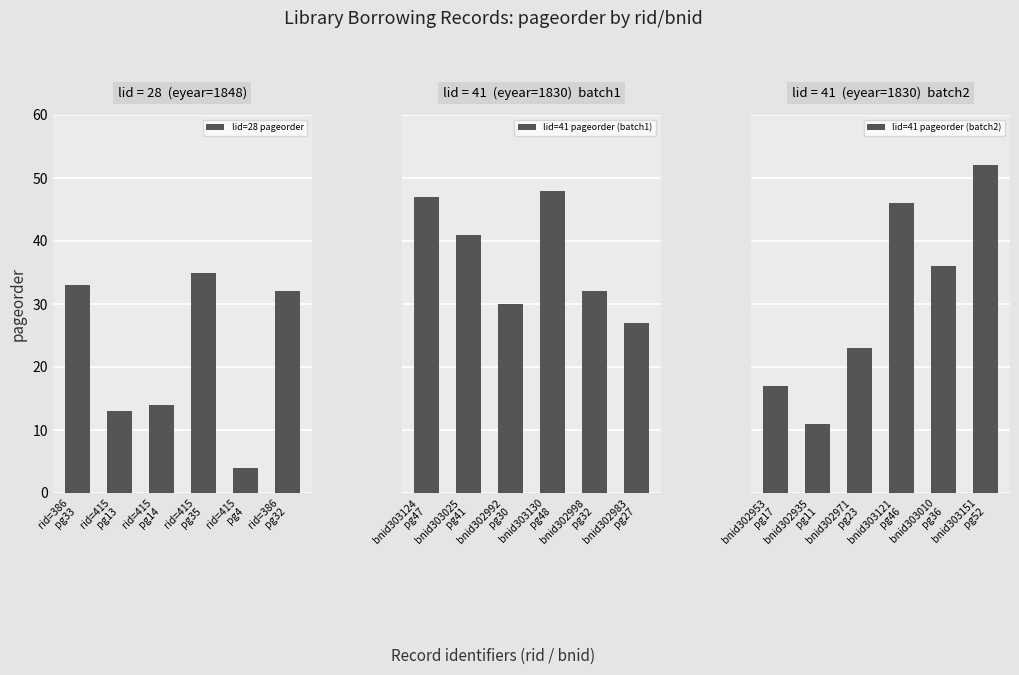

Which category has the lowest value in the lid=28 pageorder series?

rid=415
pg4